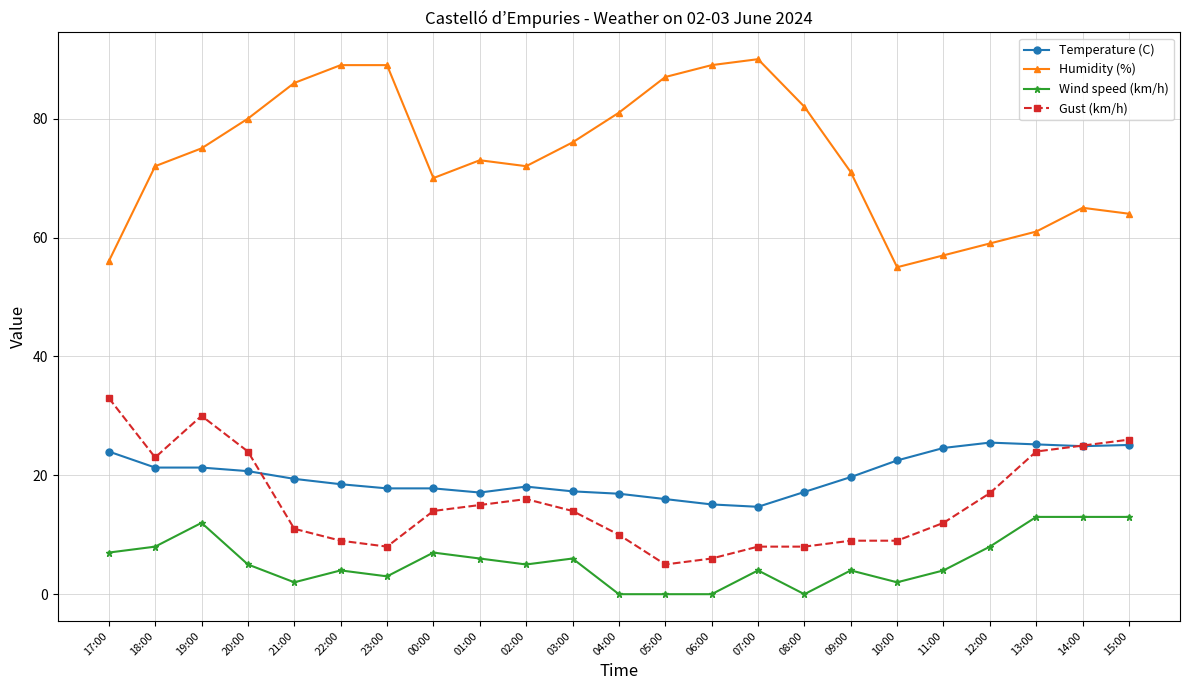

True or false: Humidity (%) has more than 0 points higher than both neighbors.

True